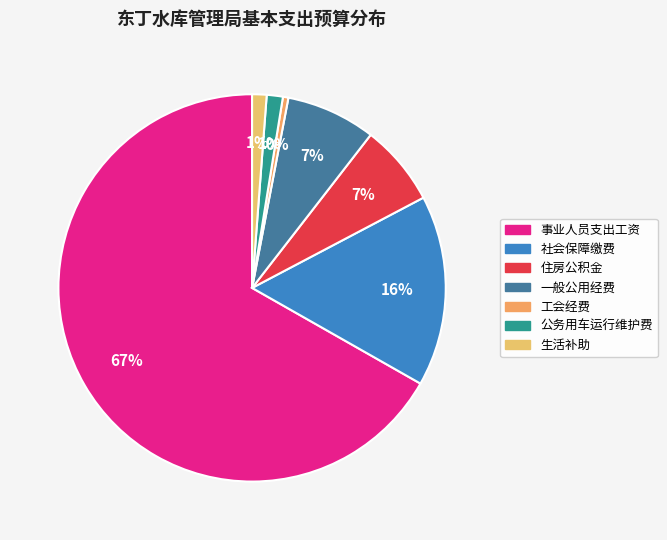

To the nearest percent, what is the difference between the 社会保障缴费 and 公务用车运行维护费 slice percentages?

15%